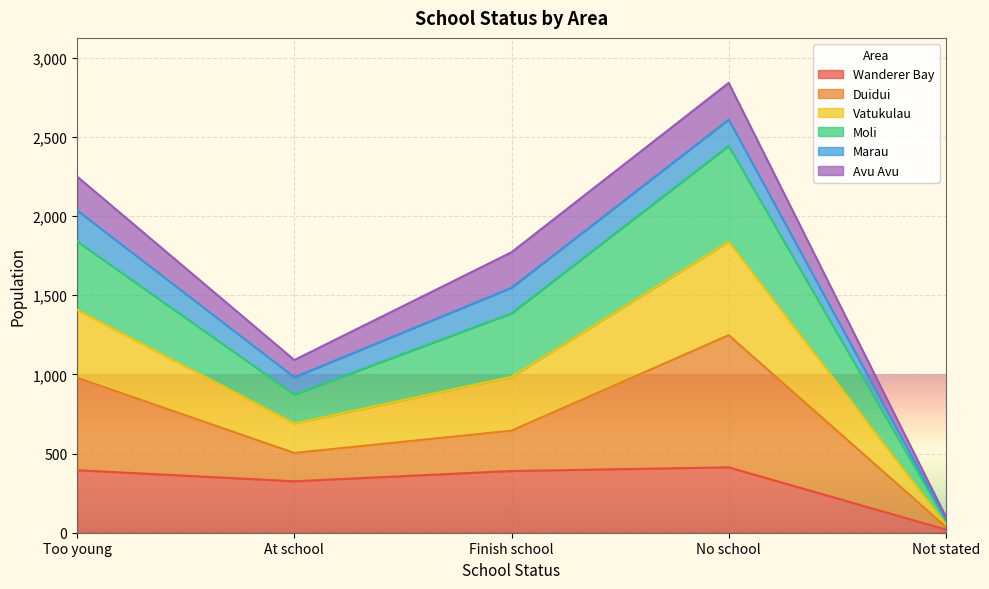

At which category does Wanderer Bay reach its first local peak?

No school